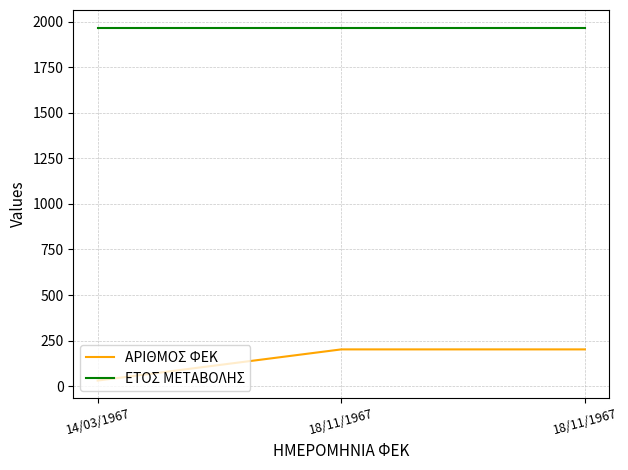

How many lines are shown in the chart?

2